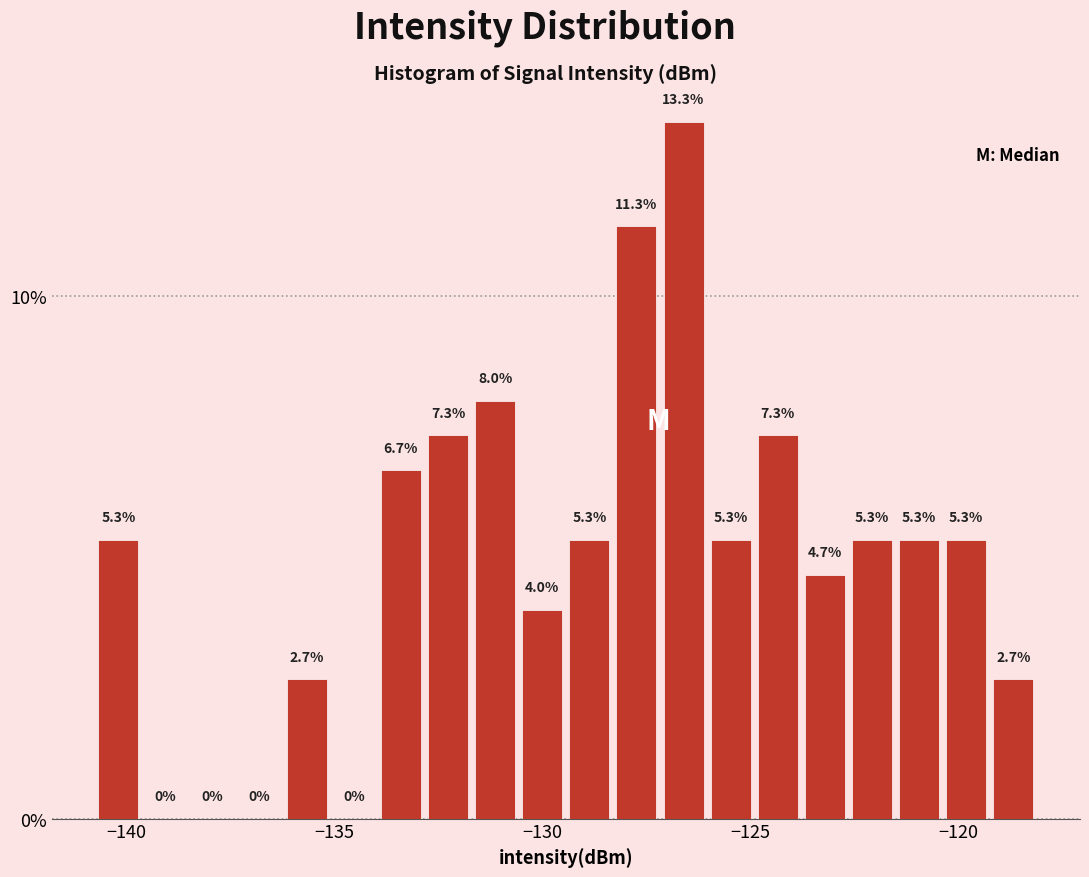

Around what value on the x-axis is the tallest bar? Give the approximate position of its centre, as read against the axis.

-126.5